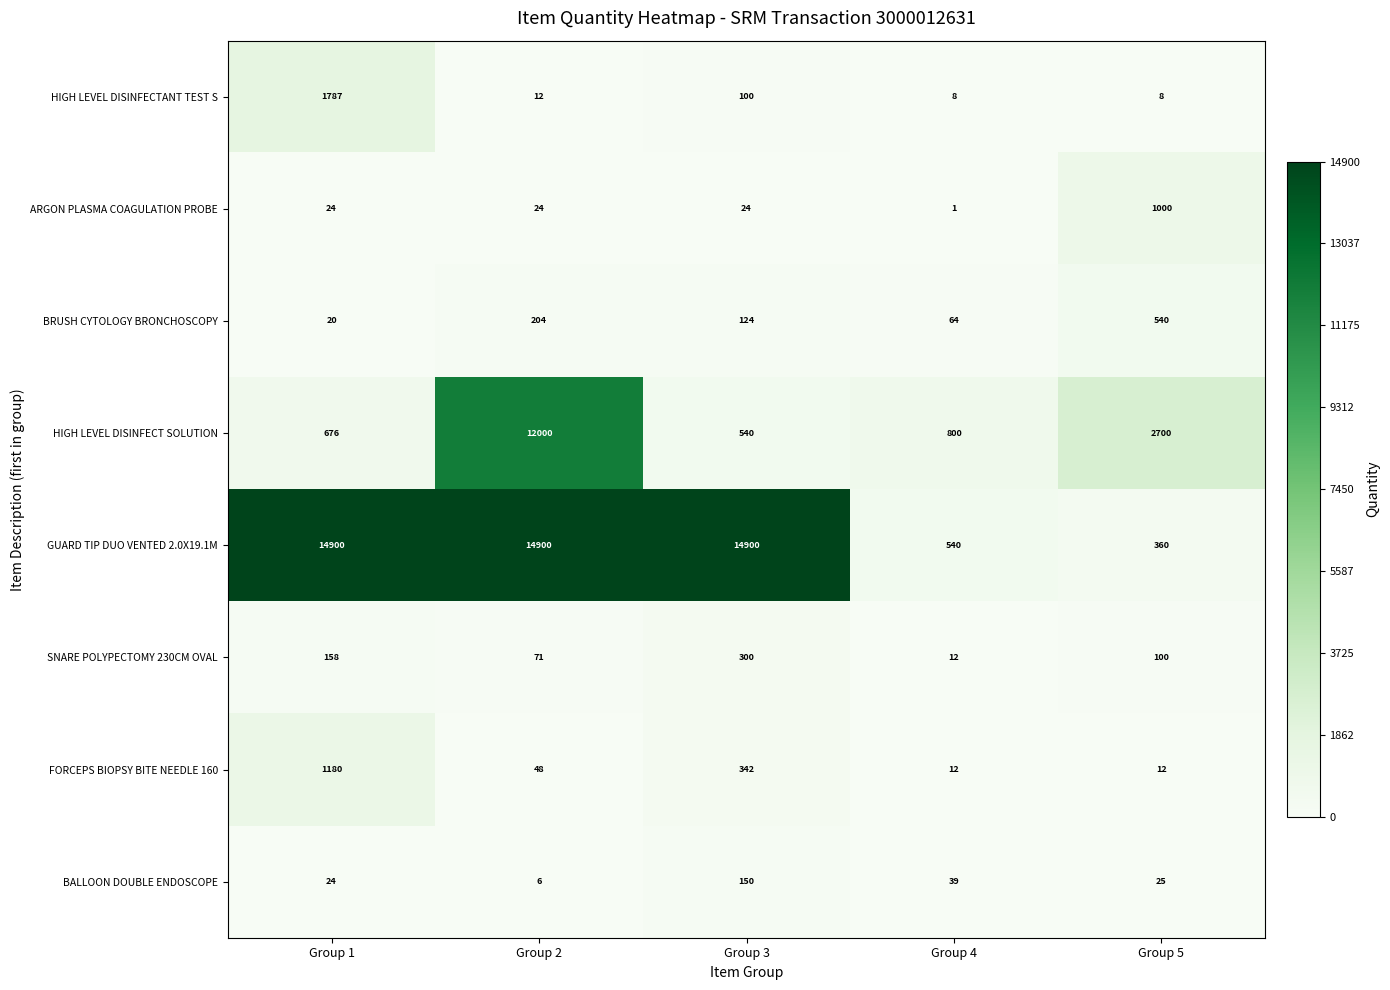

What is the total value across all series at Group 5?

4745